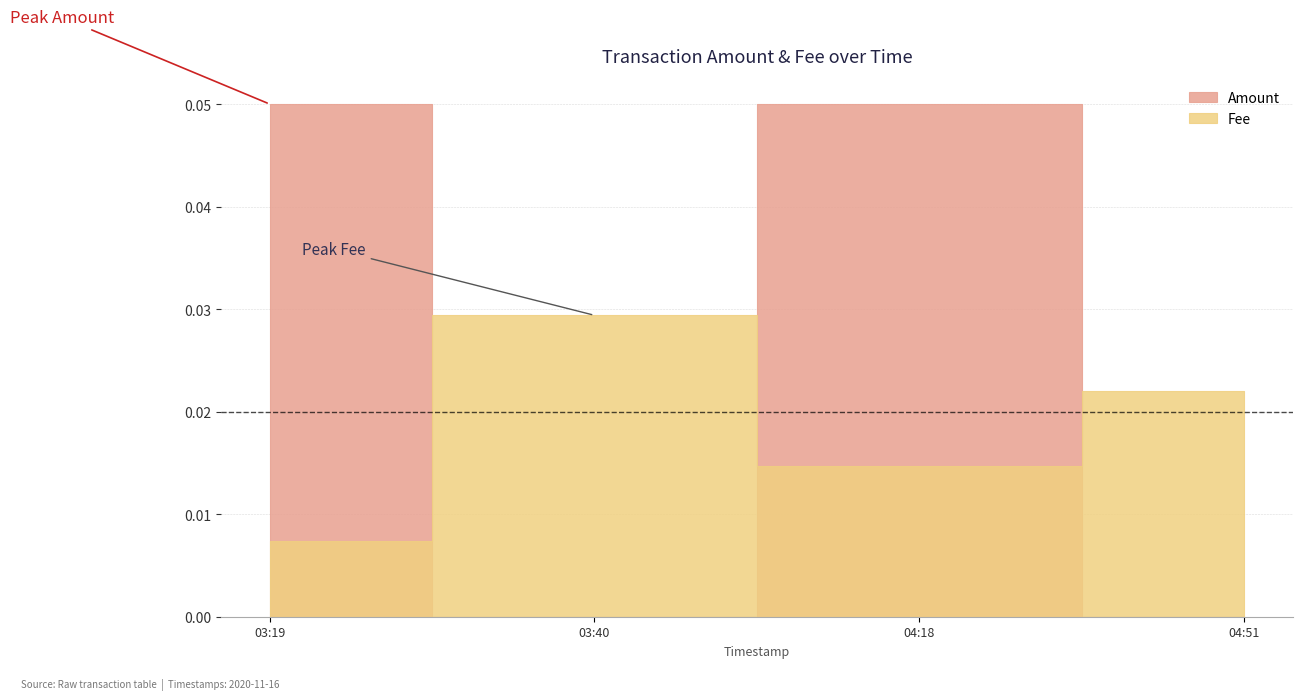

Where do Fee and Amount first cross each other?

2020-11-16 03:19:12 and 2020-11-16 03:40:28